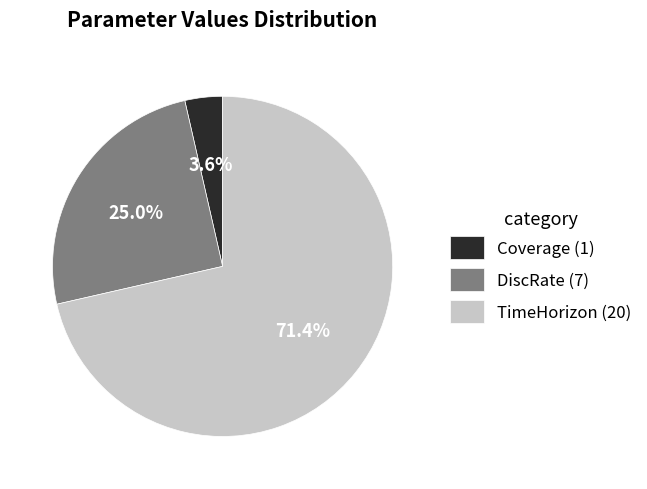

Count the number of slices in the pie.

3